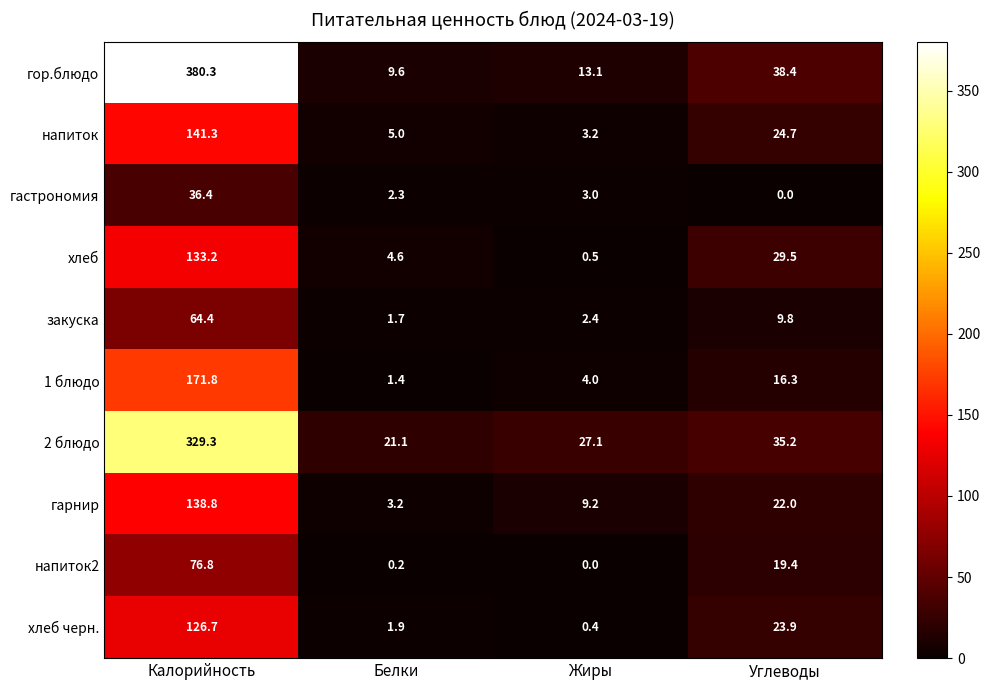

Between Белки and Углеводы, which series saw the biggest shift?

гор.блюдо